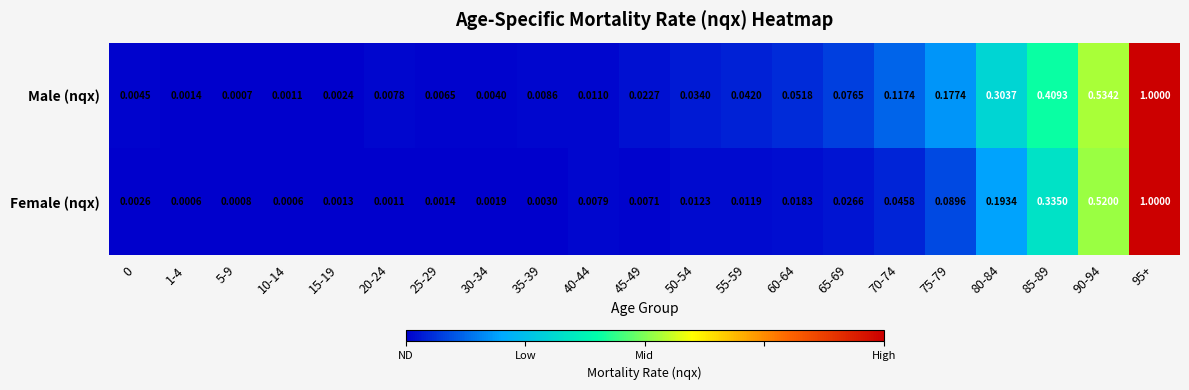

Which series has the widest spread of values?

Female (nqx)